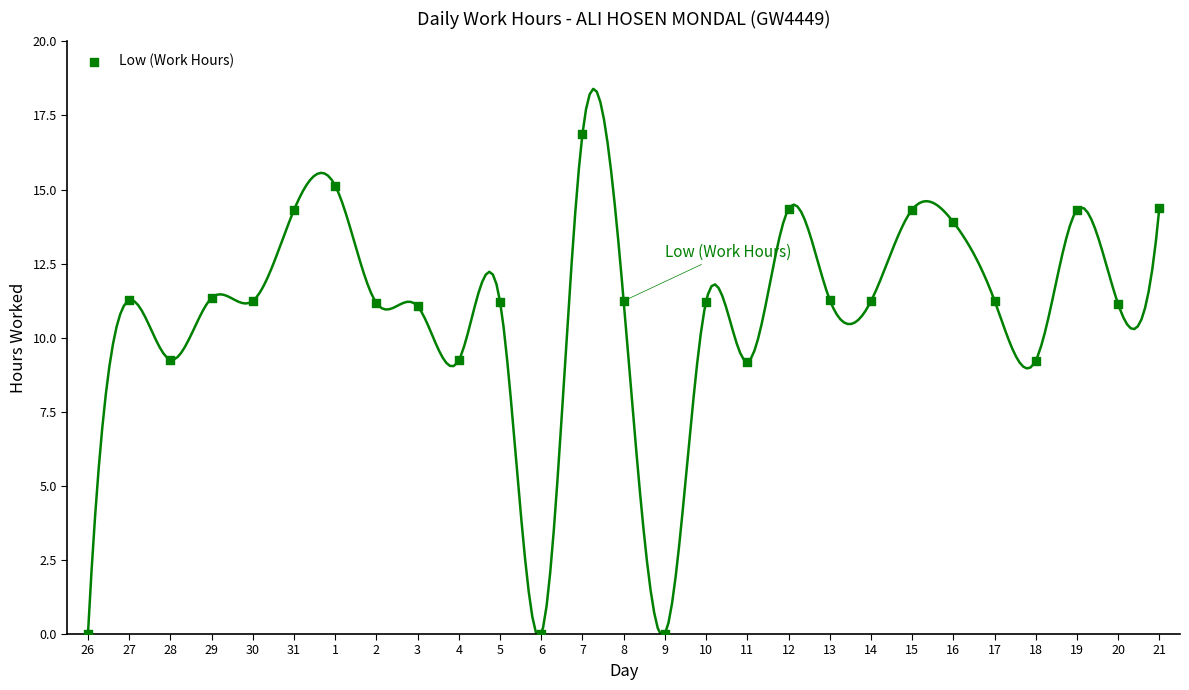

What is the range of Y values (max minus min)?

16.9